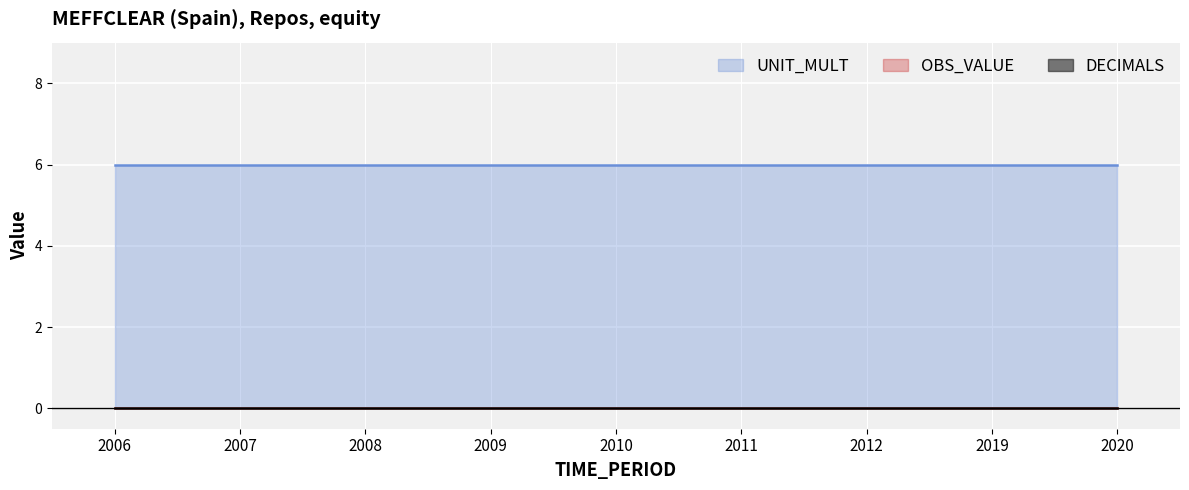

True or false: OBS_VALUE has more than 0 points higher than both neighbors.

False